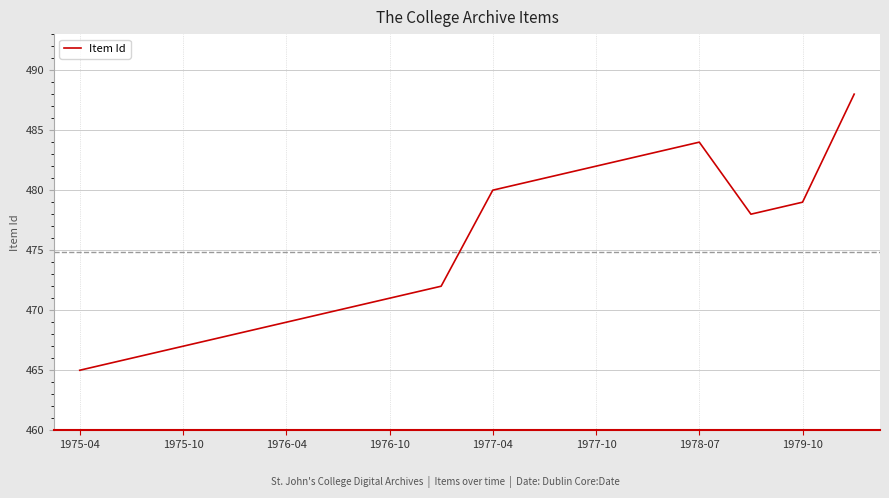

What is the minimum value shown in the chart?

465